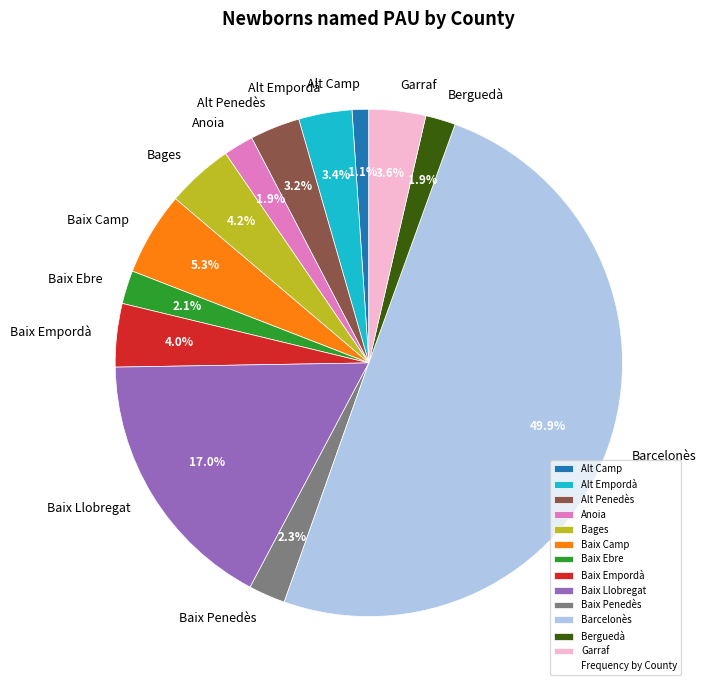

Which has a higher value, Baix Ebre or Baix Camp?

Baix Camp